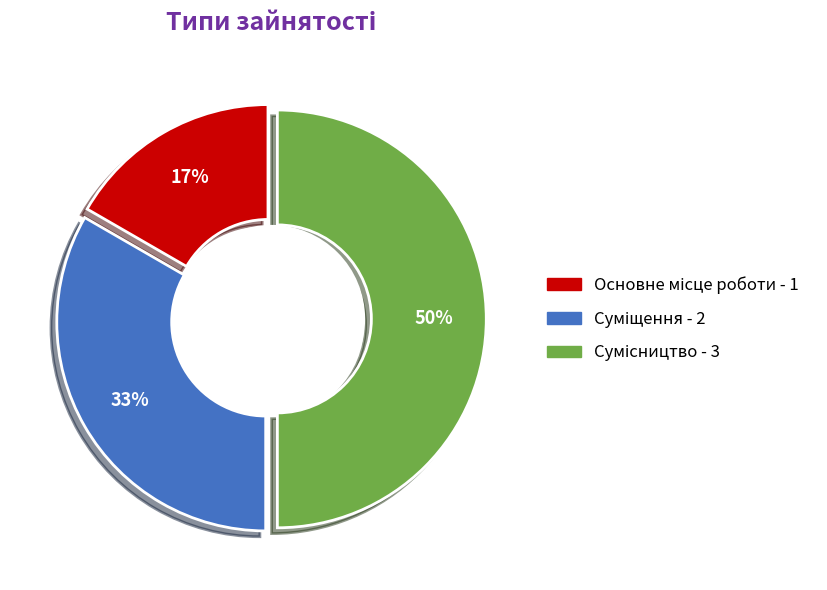

To the nearest percent, what percentage of the pie is Суміщення?

33%